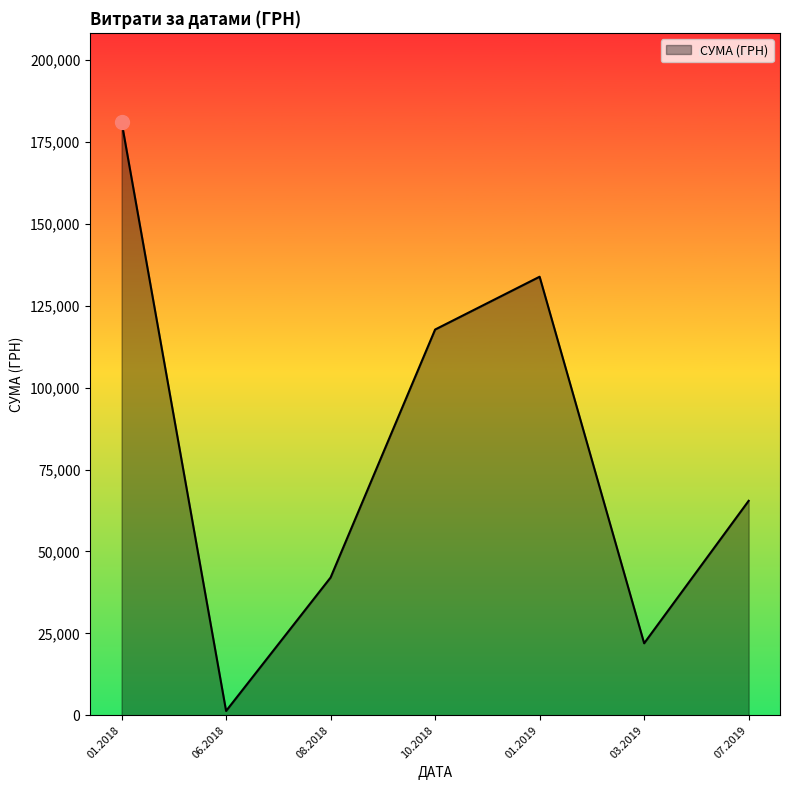

What is the difference between the maximum and second lowest values?

159114.6